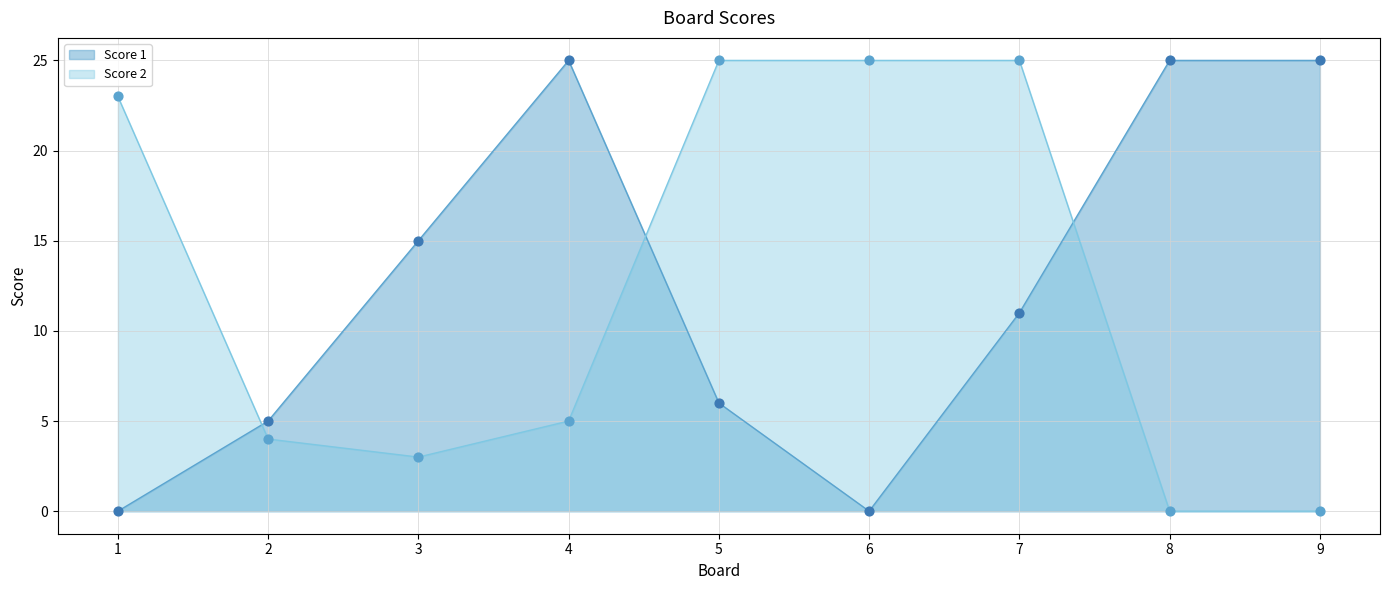

Which series has the largest total across all categories?

Score 1